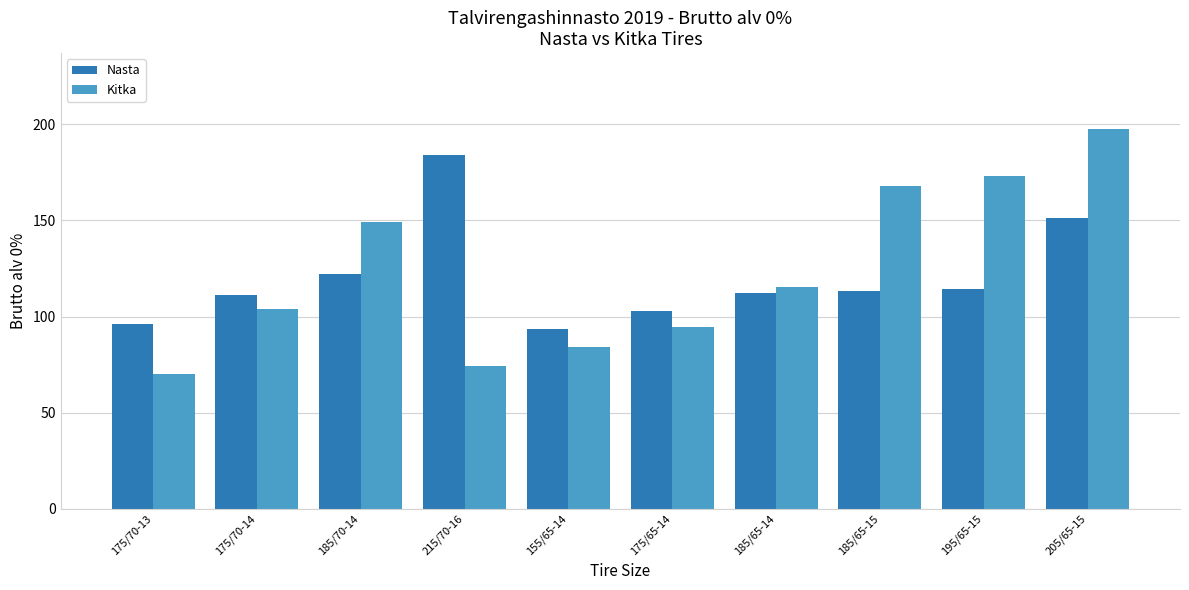

What is the sum of all Nasta values?

1201.1